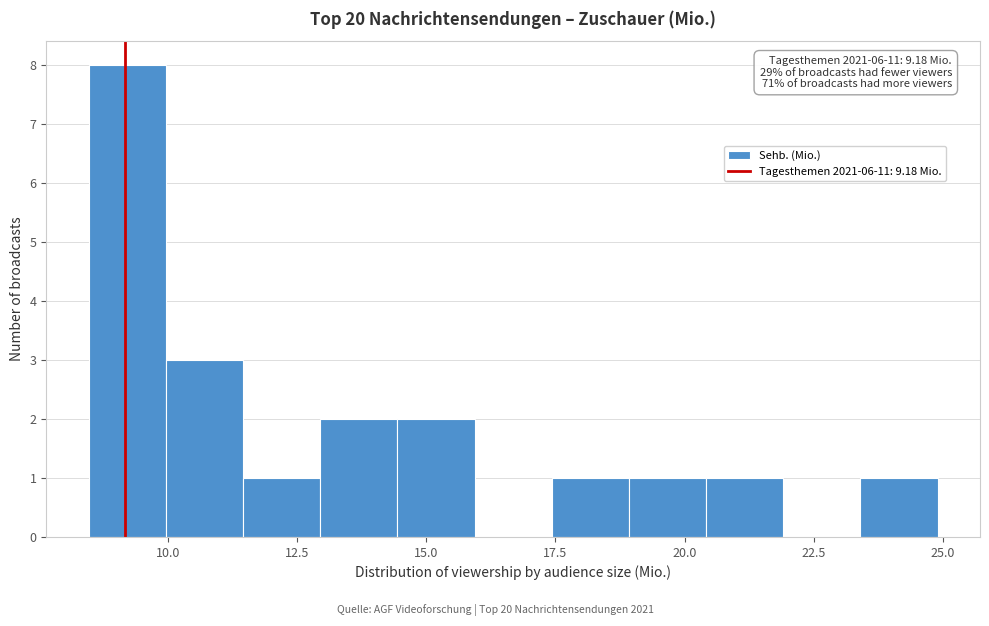

Around what value on the x-axis is the tallest bar? Give the approximate position of its centre, as read against the axis.

9.0